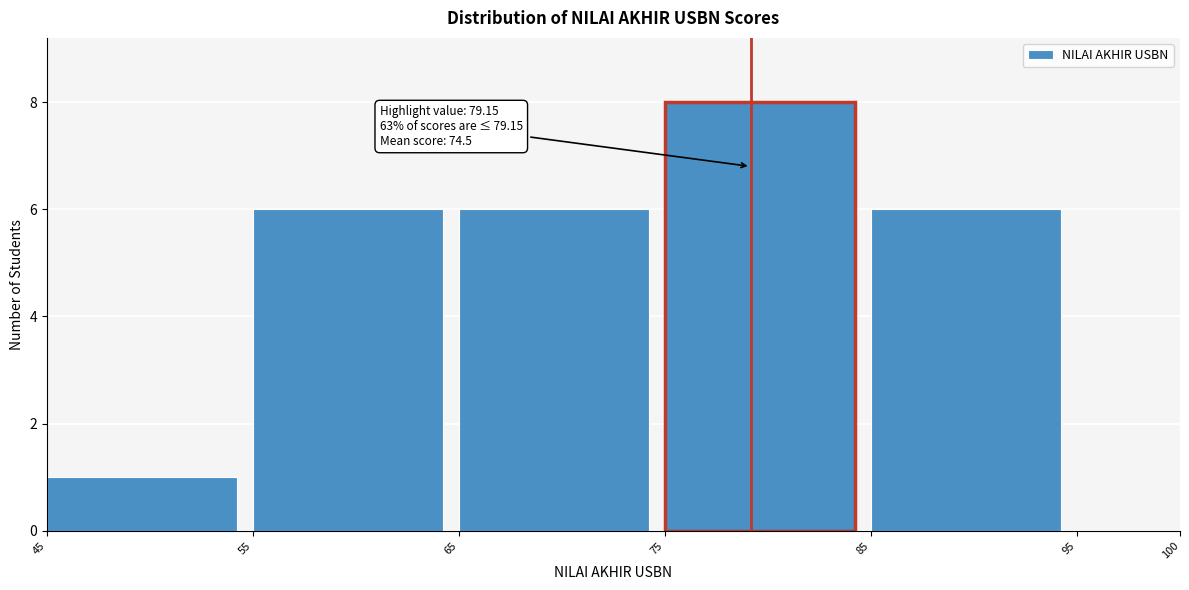

Reading left to right, transcribe all the data shown in this chart.

45=1	55=6	65=6	75=8	85=6	100=0